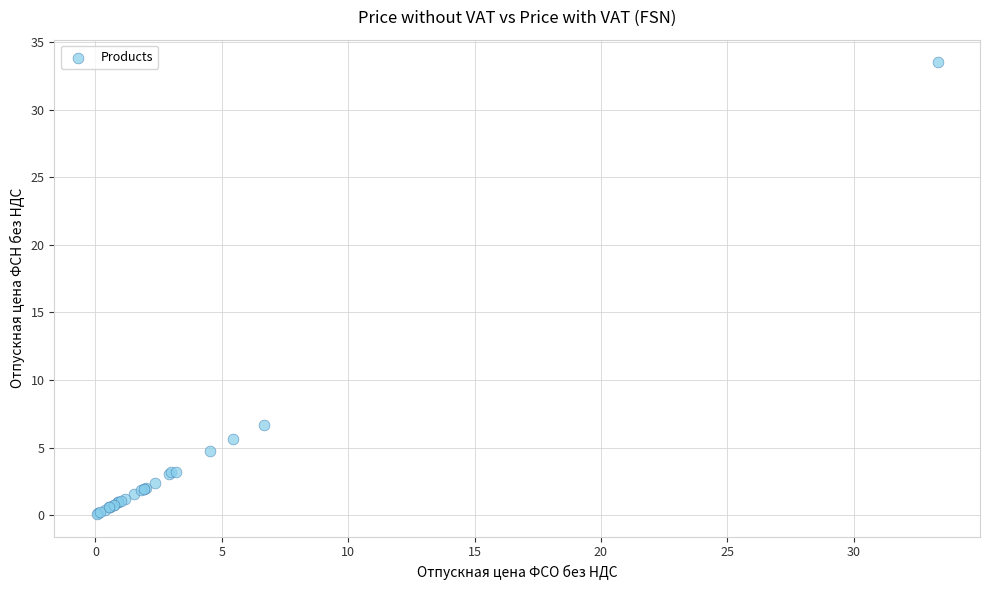

What Y value in the scatter plot is closest to 16?

6.7